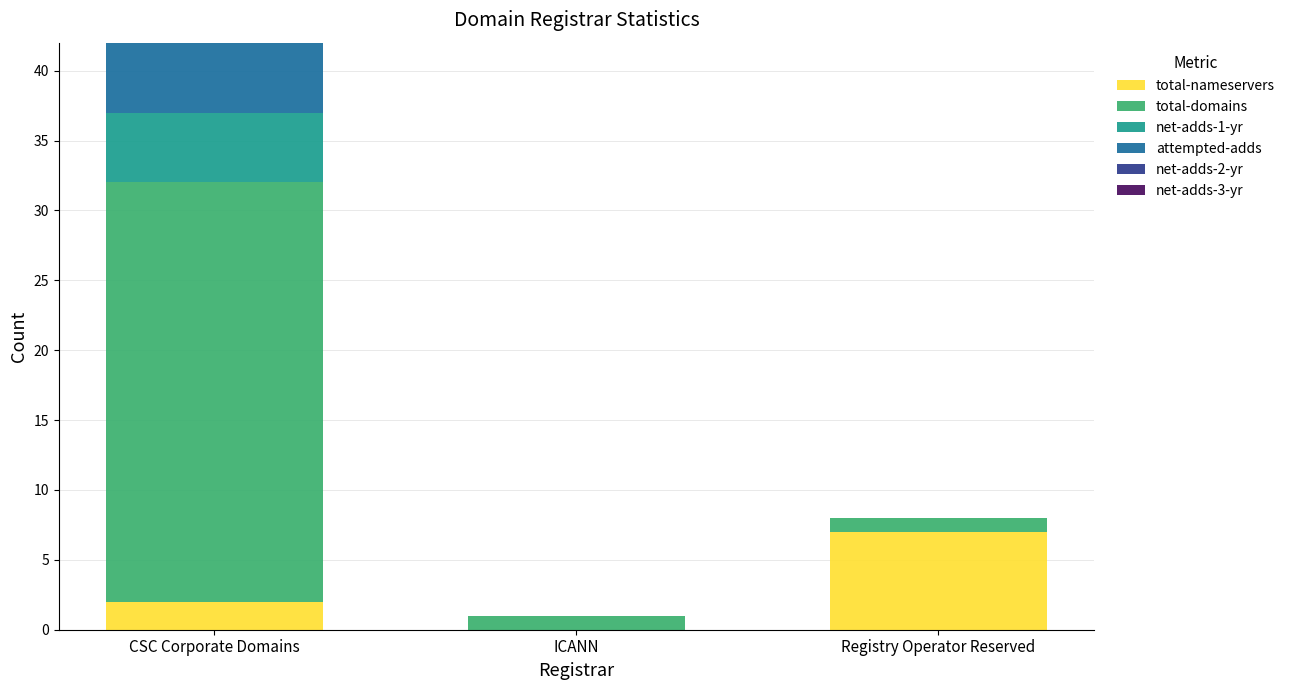

At which category is the sum across all series the highest?

CSC Corporate Domains